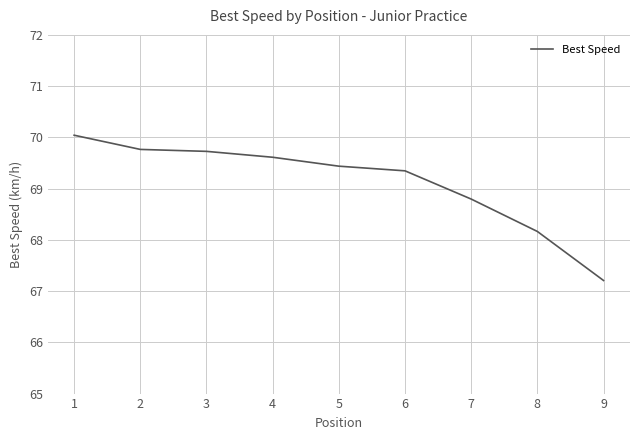

Reading left to right, list all the values displayed in this chart.

70.0	69.8	69.7	69.6	69.4	69.3	68.8	68.2	67.2